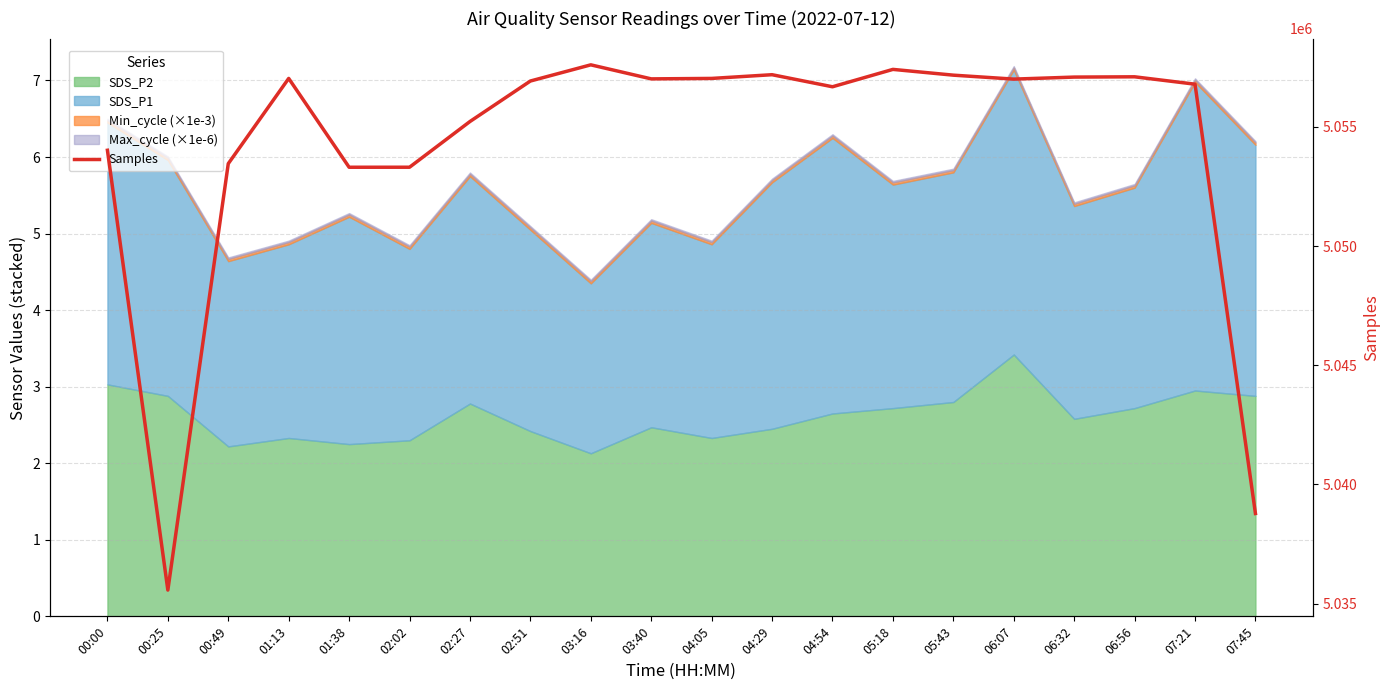

What is the difference between the values at 06:32 and 02:02?

3782